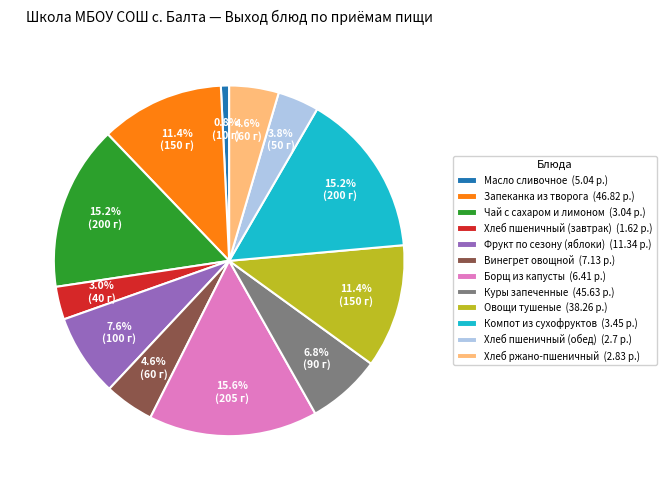

To the nearest percent, what portion does Куры запеченные represent?

7%